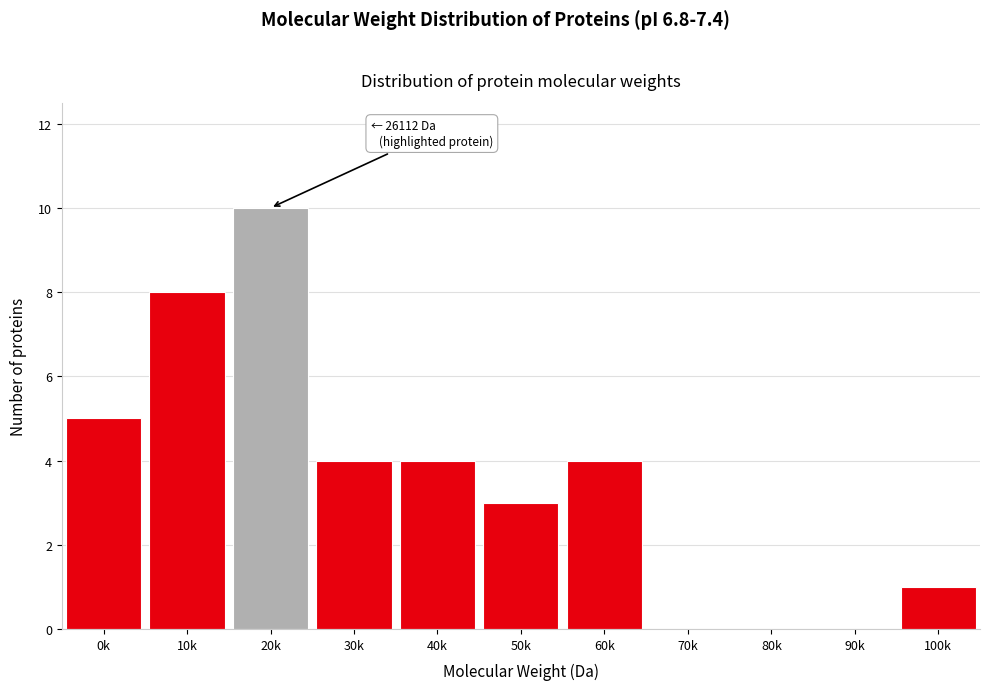

Reading left to right, what are all the values shown in this chart?

0k=5	10k=8	20k=10	30k=4	40k=4	50k=3	60k=4	70k=0	80k=0	90k=0	100k=1